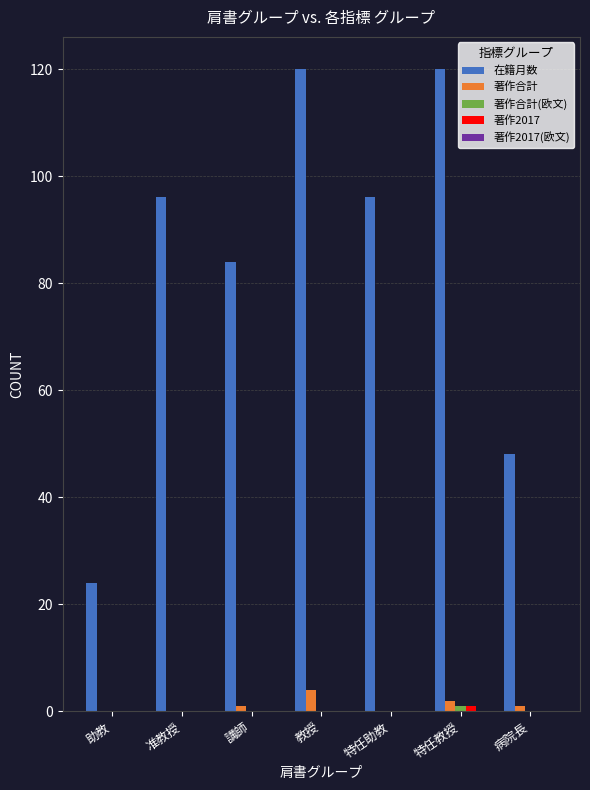

How many groups of bars are there?

7